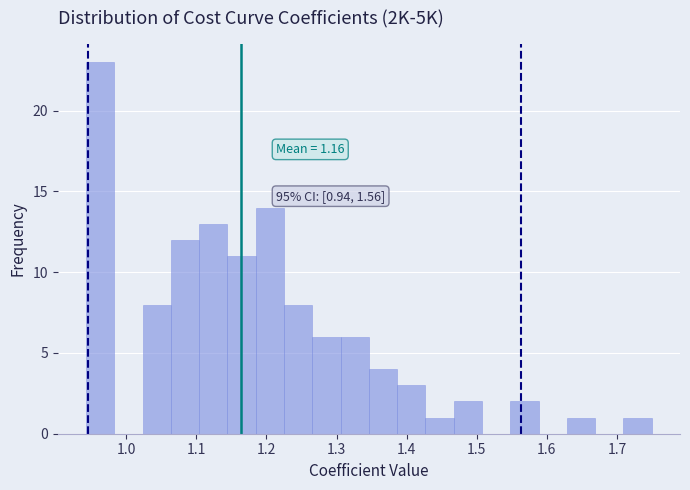

Which range on the x-axis has the tallest bar?

0.94 to 0.98